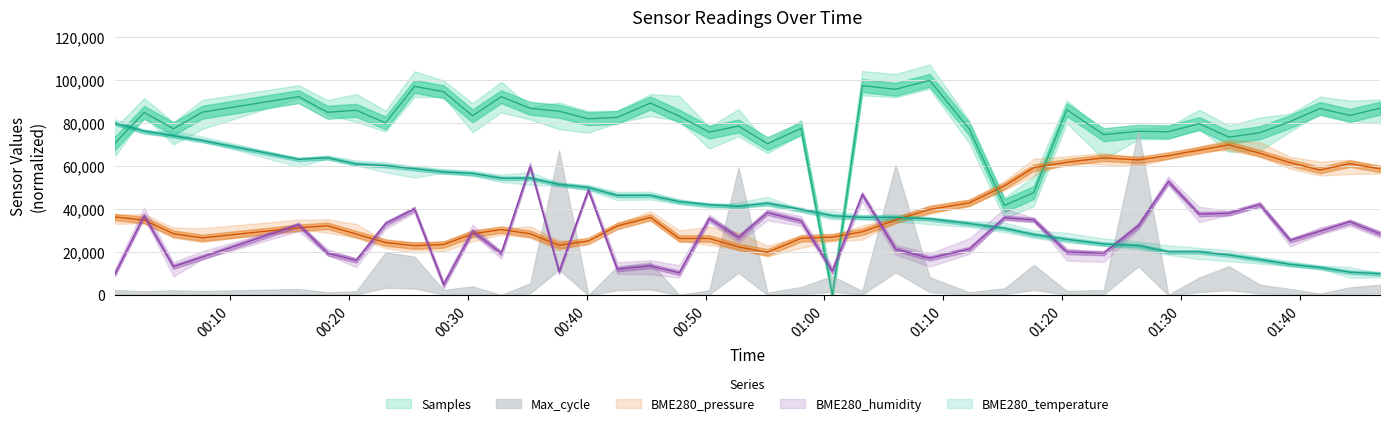

Which series has the widest spread of values?

Samples